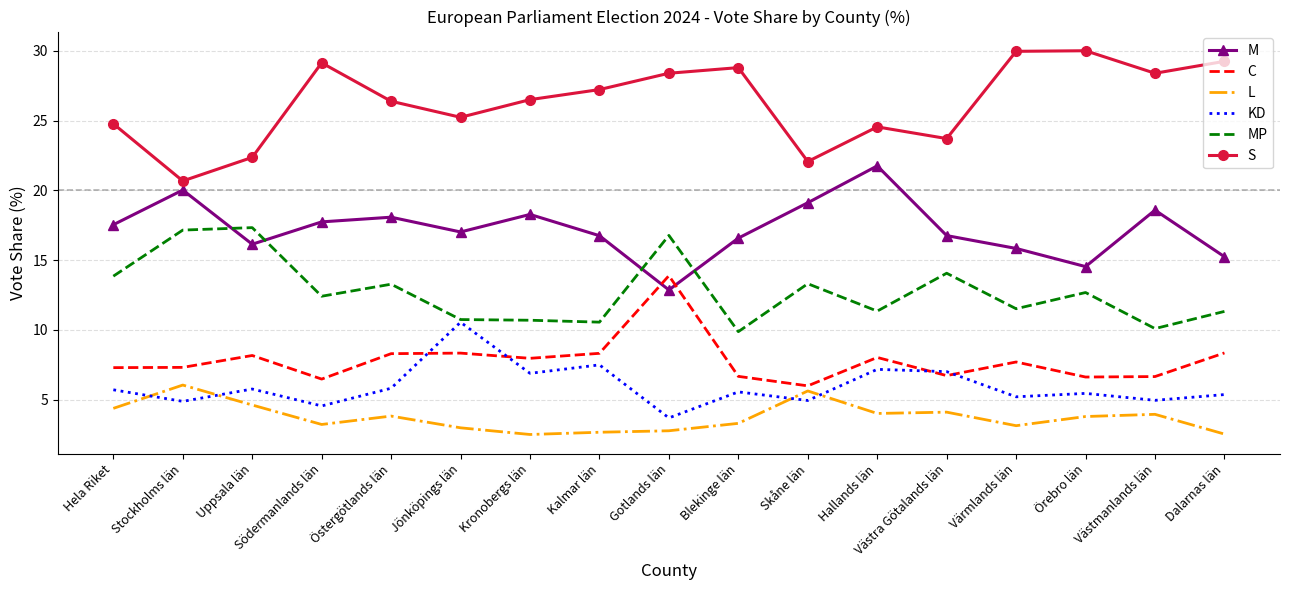

True or false: M and KD intersect in this chart.

False